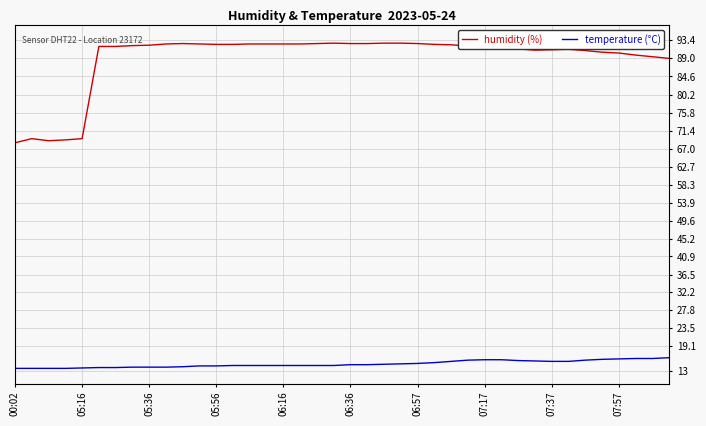

What is the smallest value displayed?

13.7